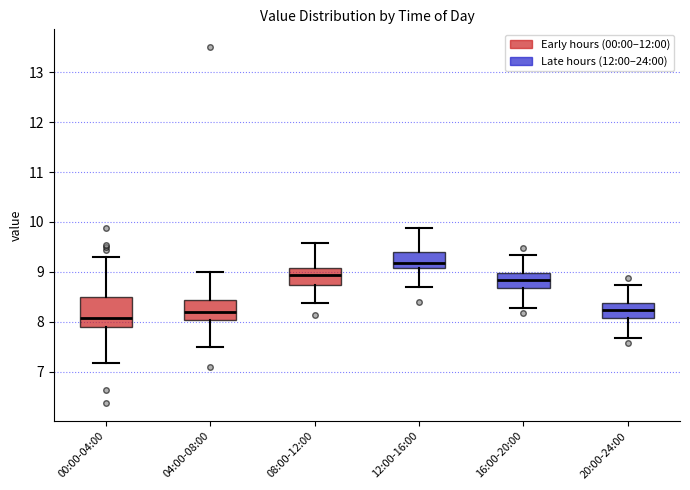

Which box is the tallest, from its lower edge to its upper edge?

00:00-04:00